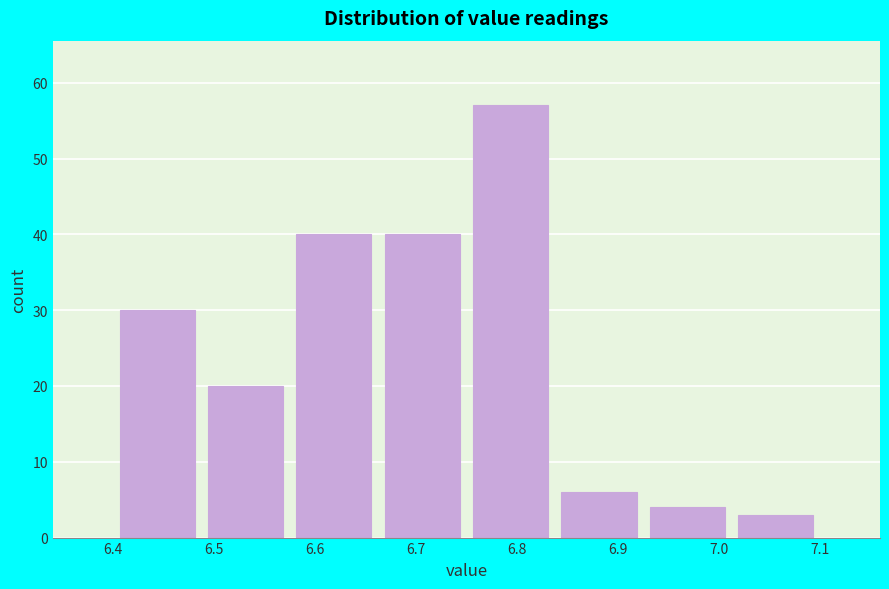

Reading left to right, list every bar in this chart as the range it spans on the x-axis followed by its height. Neither the bar edges nor the heights are printed on the chart, so give them approximately, as read against the axes.

6.40 to 6.49: 30
6.49 to 6.58: 20
6.58 to 6.66: 40
6.66 to 6.75: 40
6.75 to 6.84: 57
6.84 to 6.93: 6
6.93 to 7.01: 4
7.01 to 7.10: 3